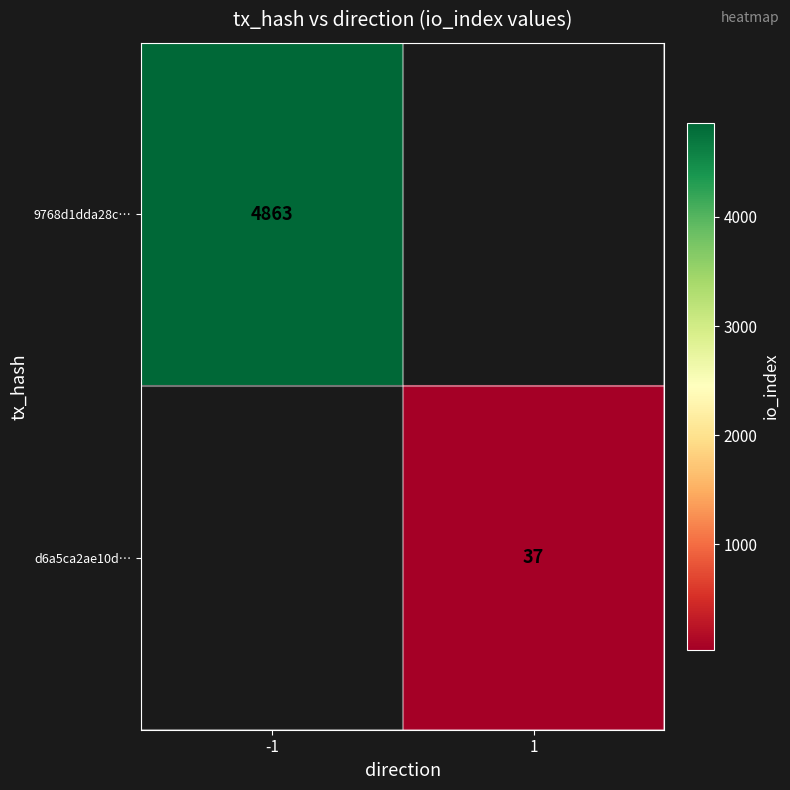

The value of 9768d1dda28c… at -1 is 8234. True or false?

False